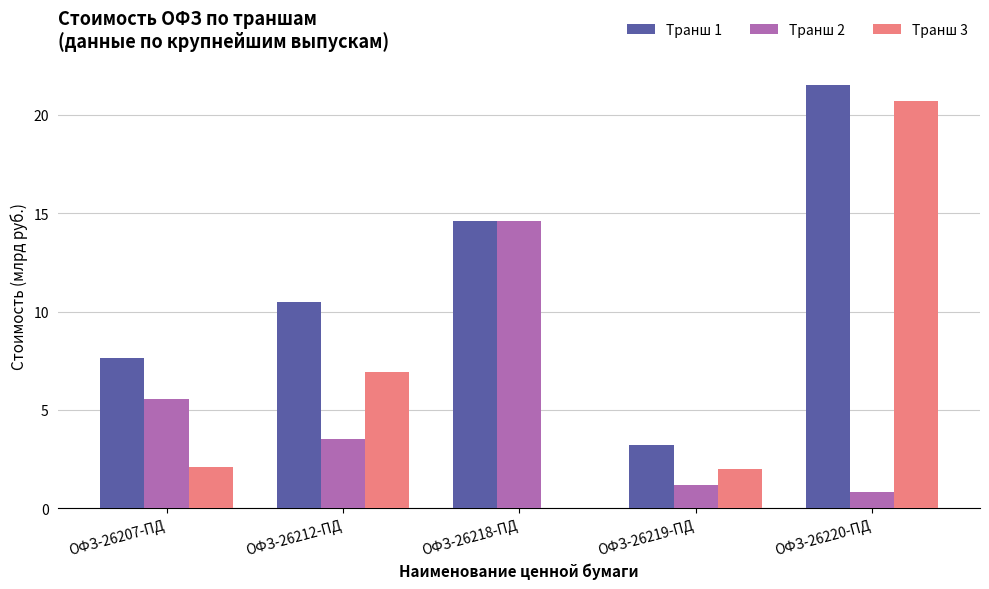

Read the Транш 1 value at ОФЗ-26207-ПД.

7.6